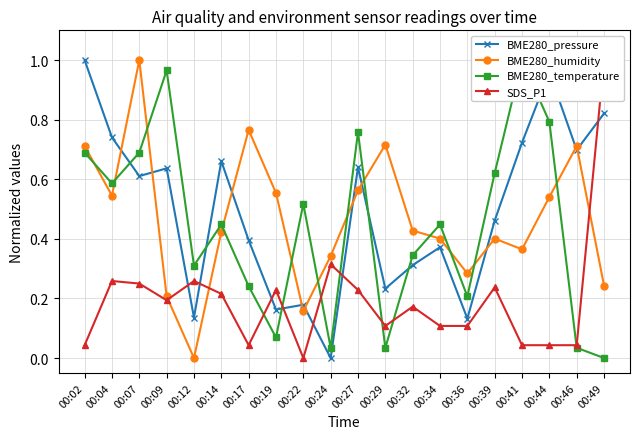

What is the difference between the BME280_temperature values at 00:34 and 00:46?

0.4